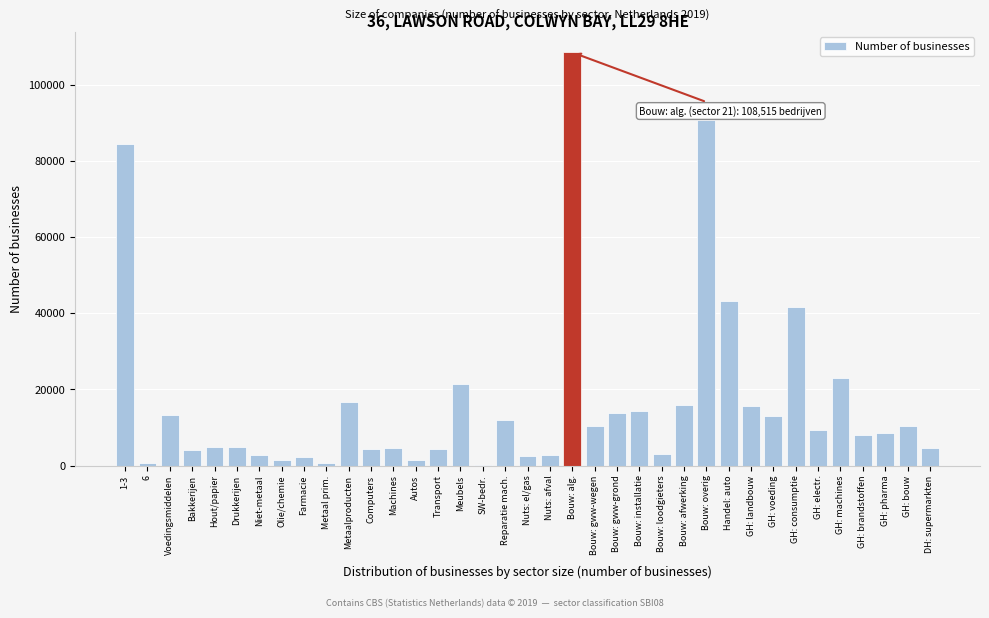

At which category does the chart reach its peak across all series?

Bouw: alg.